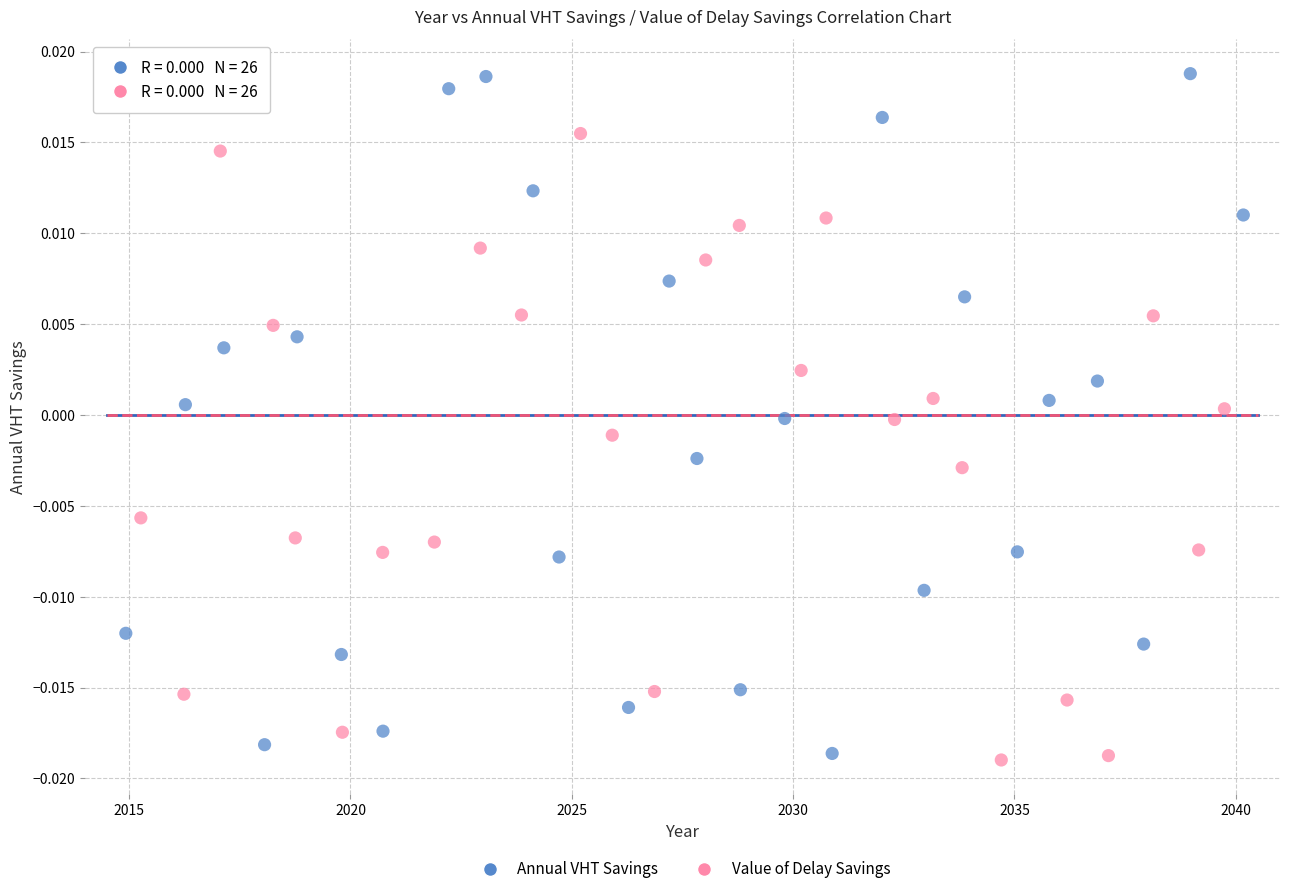

Which series has the widest spread of Y values?

Annual VHT Savings